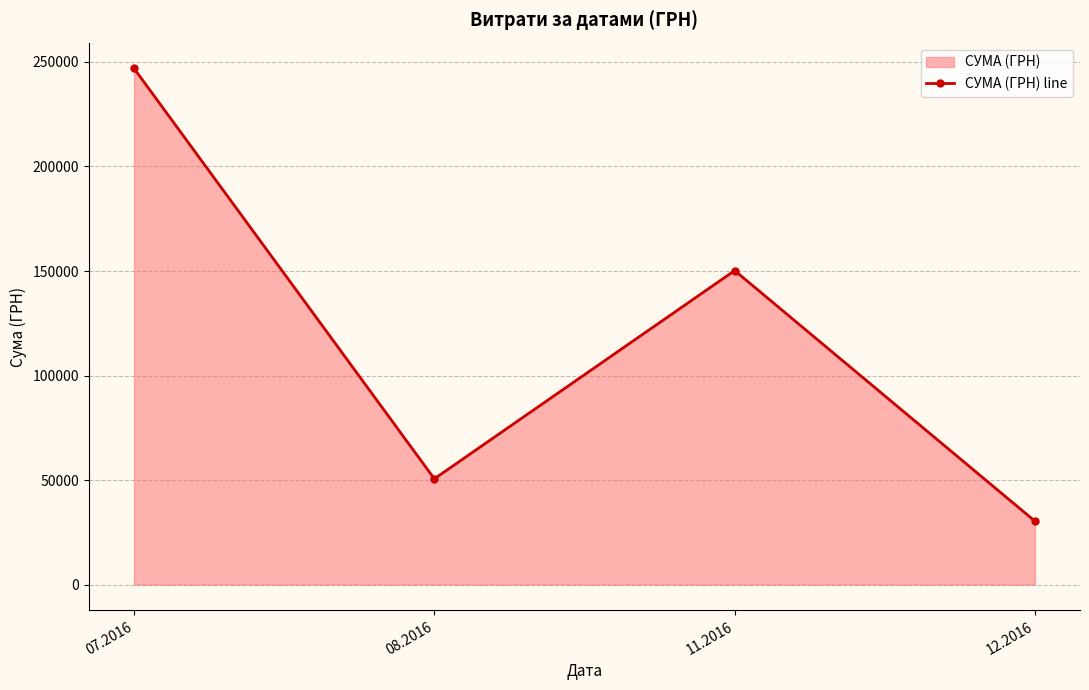

Rank the categories by value from lowest to highest.

12.2016, 08.2016, 11.2016, 07.2016